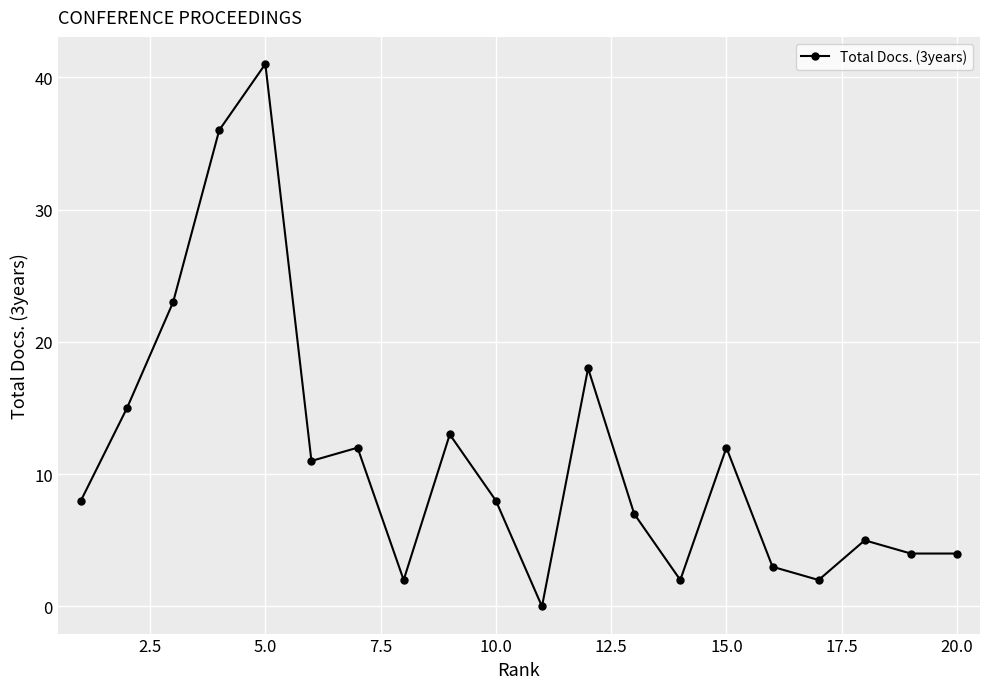

What is the maximum value shown in the chart?

41